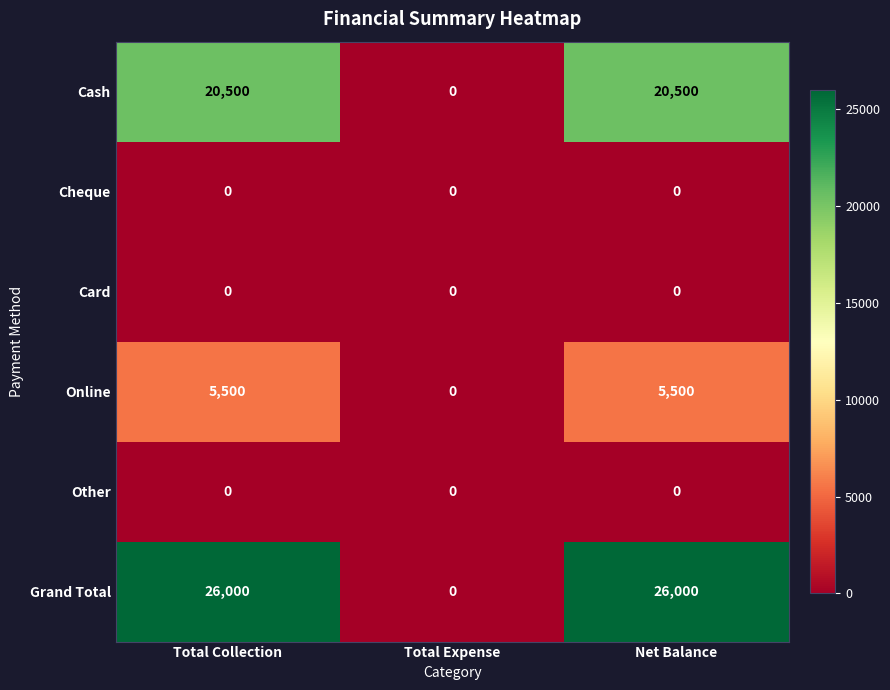

What is the sum of the Grand Total values at Net Balance and Total Collection?

52000